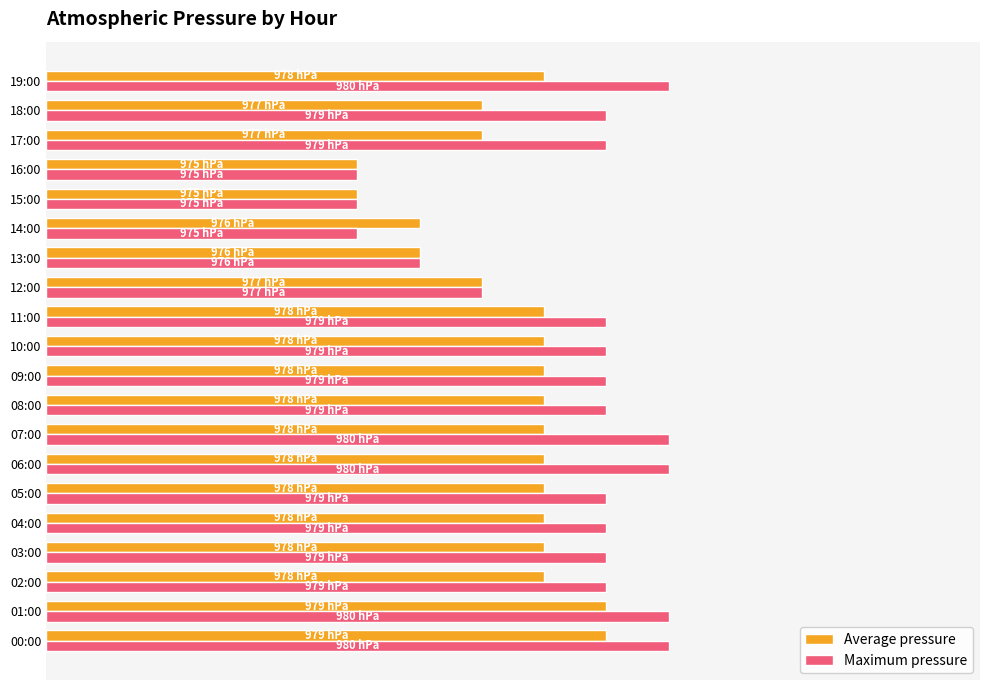

Which series has the widest spread of values?

Maximum pressure